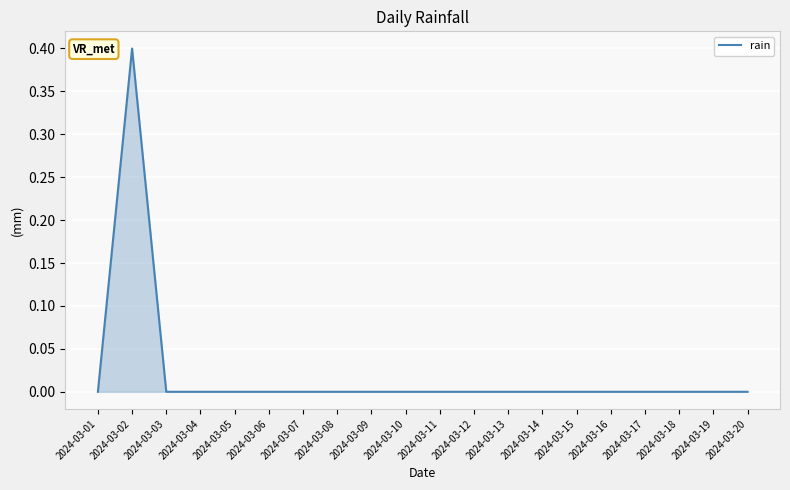

At which category does the chart reach its peak across all series?

2024-03-02